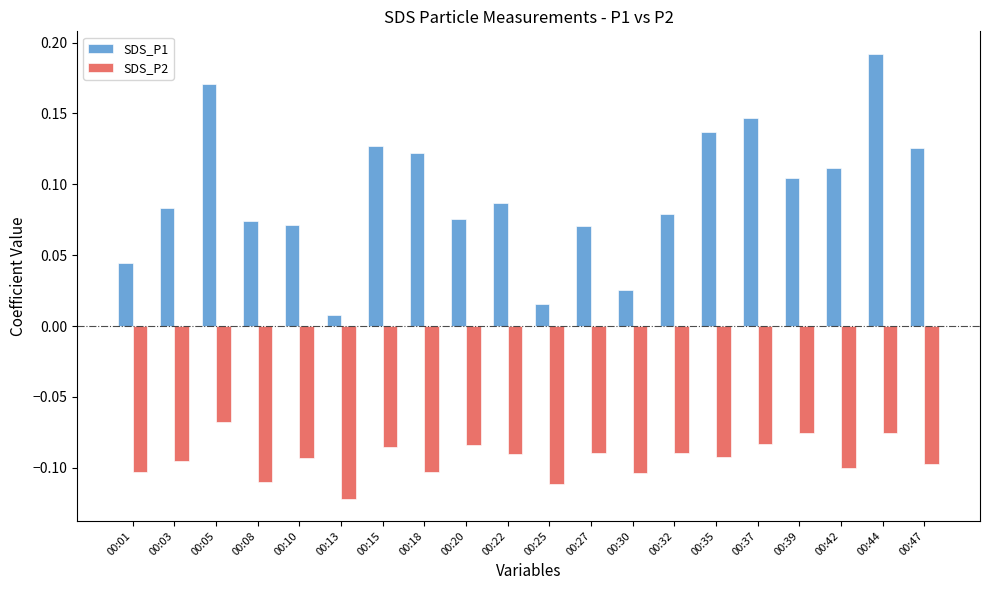

Which series has the largest range (max minus min)?

SDS_P1